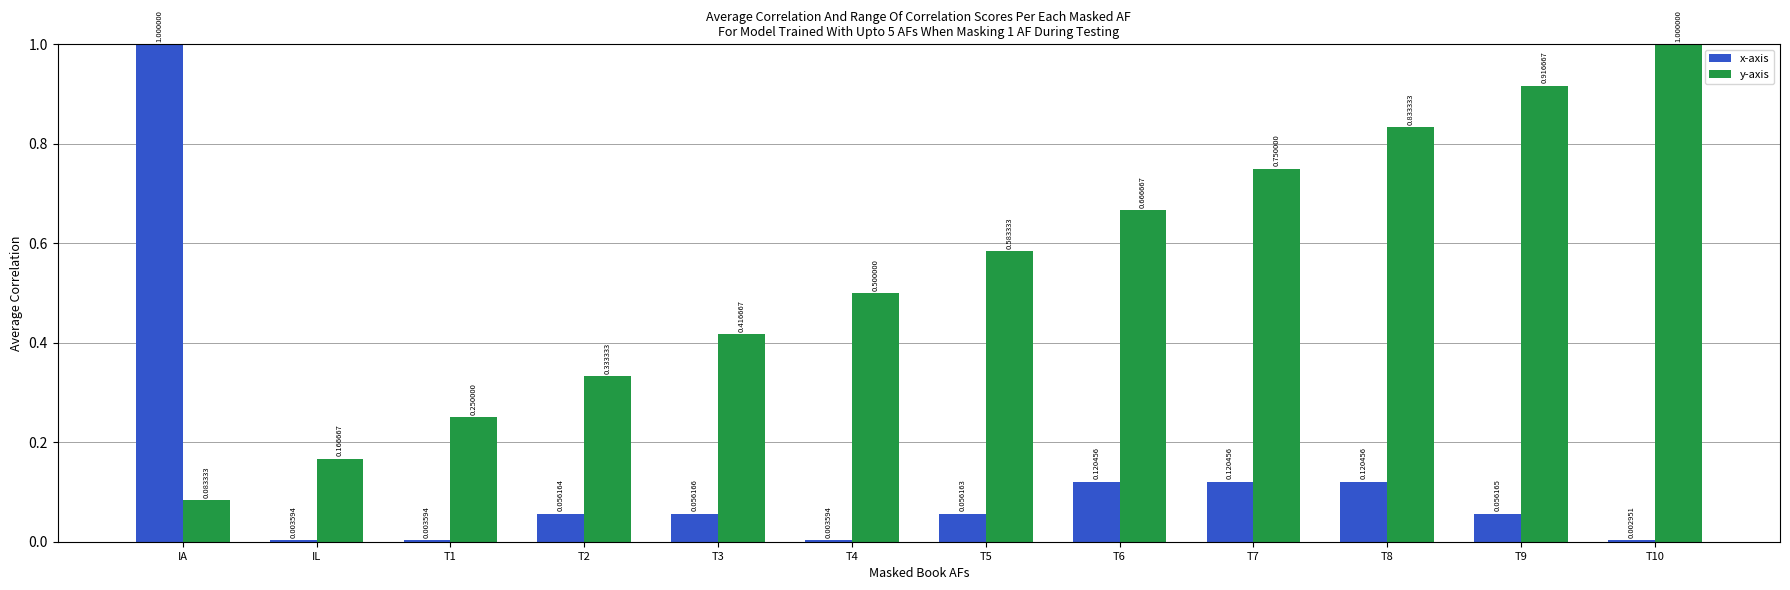

At which category is the sum across all series the highest?

IA